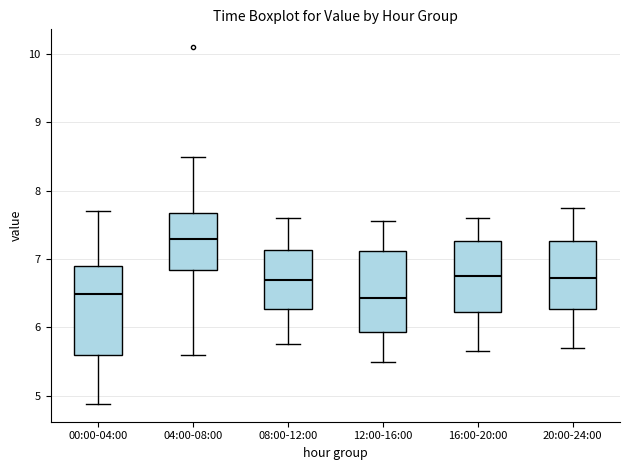

Where is the upper edge of the box for 16:00-20:00 on the y-axis? The values are not printed on the chart, so give them approximately, as read against the axis.

7.3